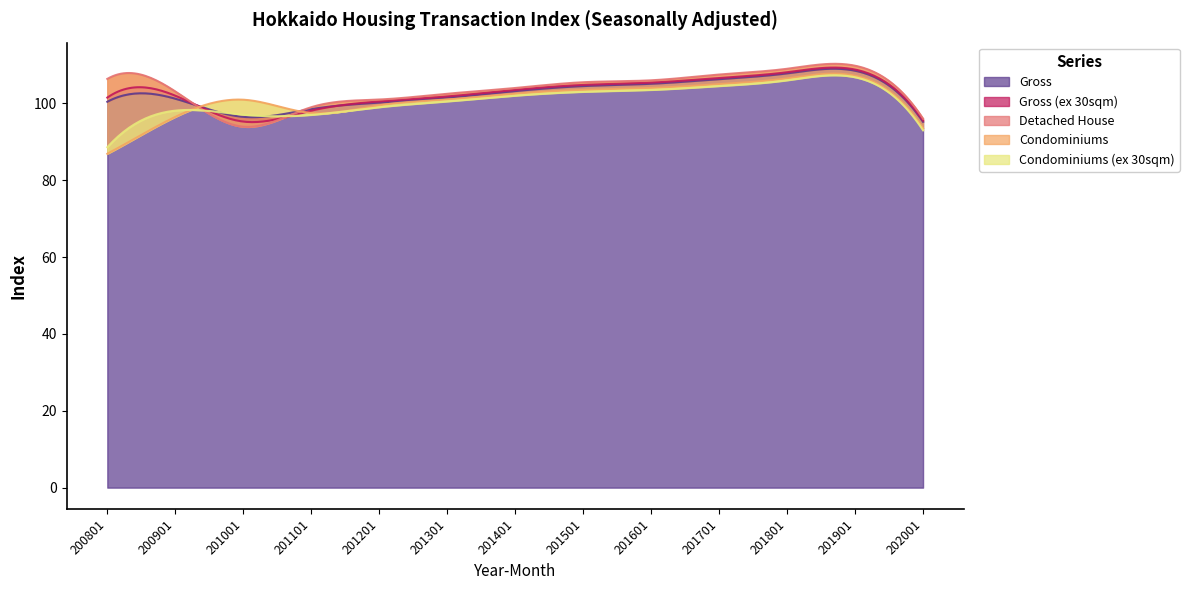

What is the average value of the Gross series?

102.8